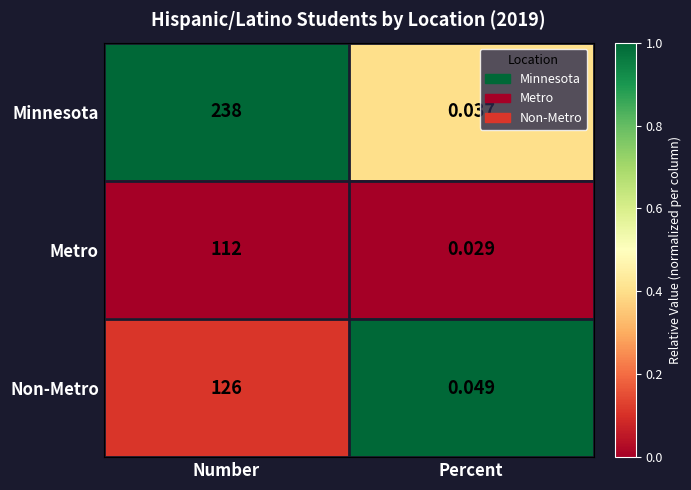

At which label is Non-Metro closest to 63?

Percent